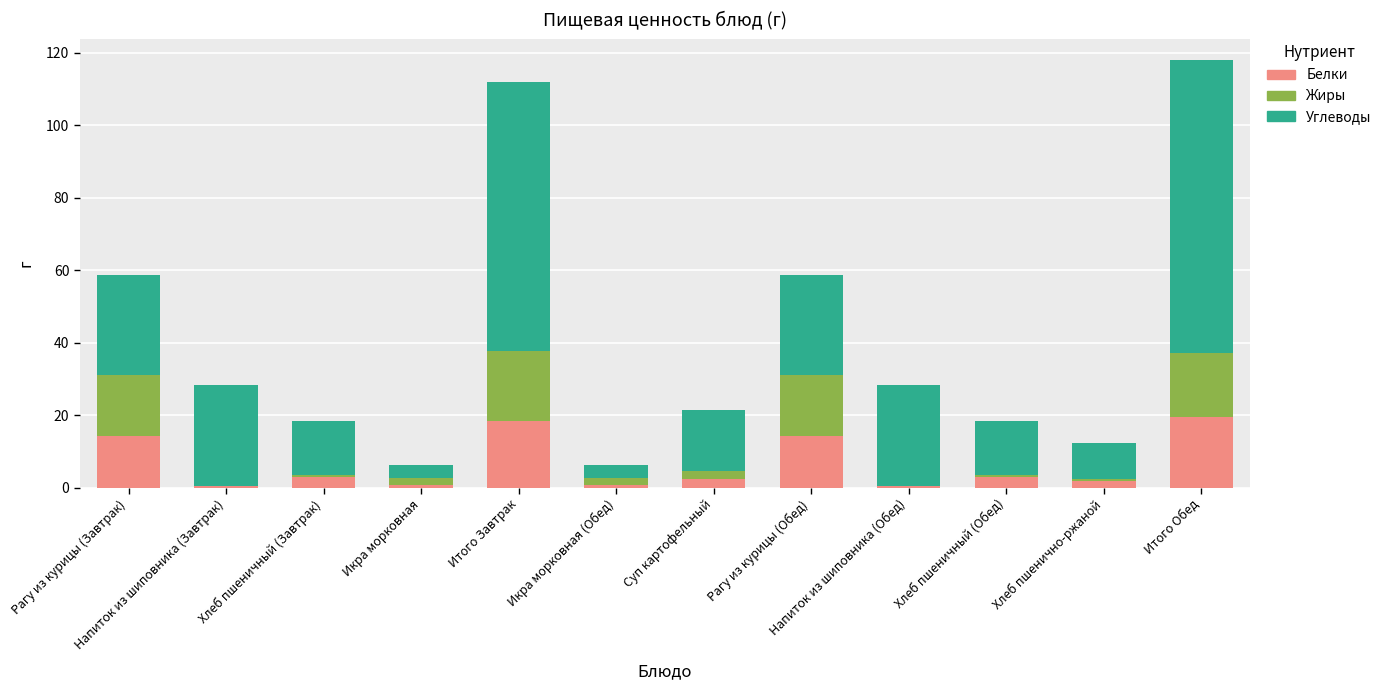

At which category is the sum across all series the highest?

Итого Обед